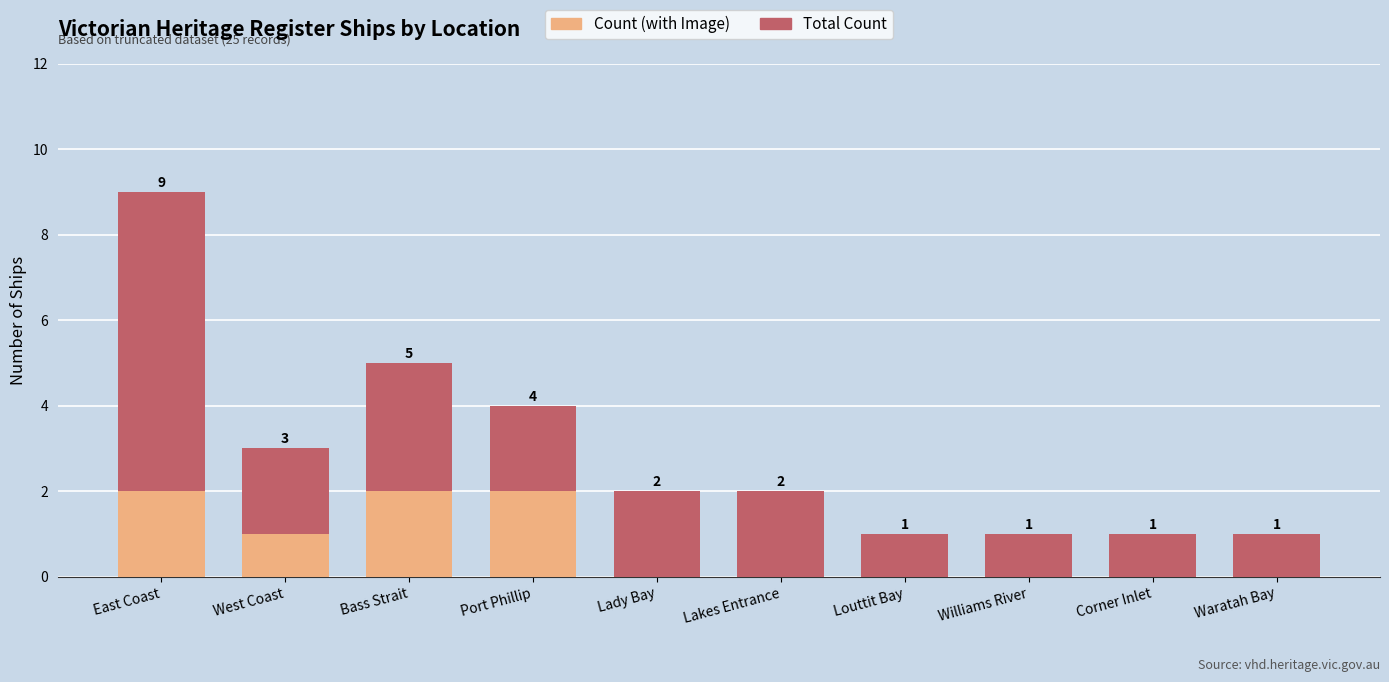

Reading left to right, list all the values displayed in this chart.

Total Count: East Coast=9	West Coast=3	Bass Strait=5	Port Phillip=4	Lady Bay=2	Lakes Entrance=2	Louttit Bay=1	Williams River=1	Corner Inlet=1	Waratah Bay=1
Count (with Image): East Coast=2	West Coast=1	Bass Strait=2	Port Phillip=2	Lady Bay=0	Lakes Entrance=0	Louttit Bay=0	Williams River=0	Corner Inlet=0	Waratah Bay=0